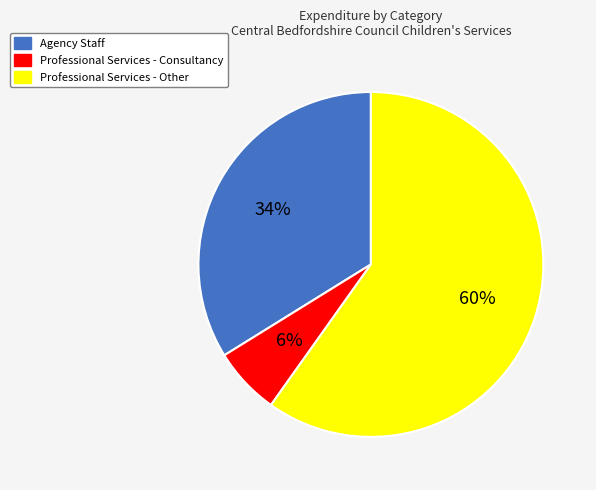

Rank the categories by value from lowest to highest.

Professional Services - Consultancy, Agency Staff, Professional Services - Other